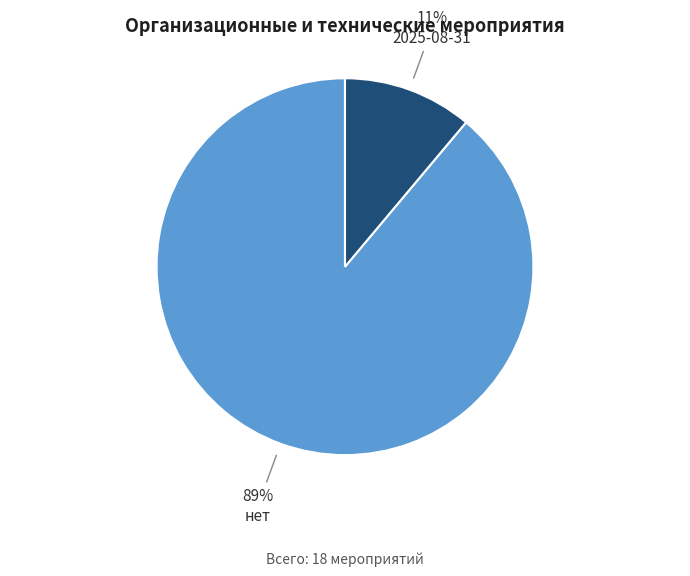

Count the number of slices in the pie.

2